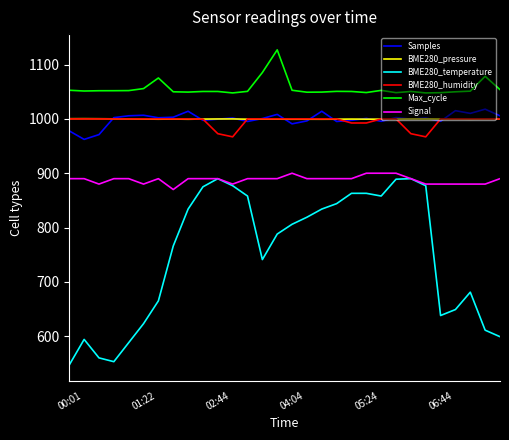

What is the average value of the Max_cycle series?

1056.2